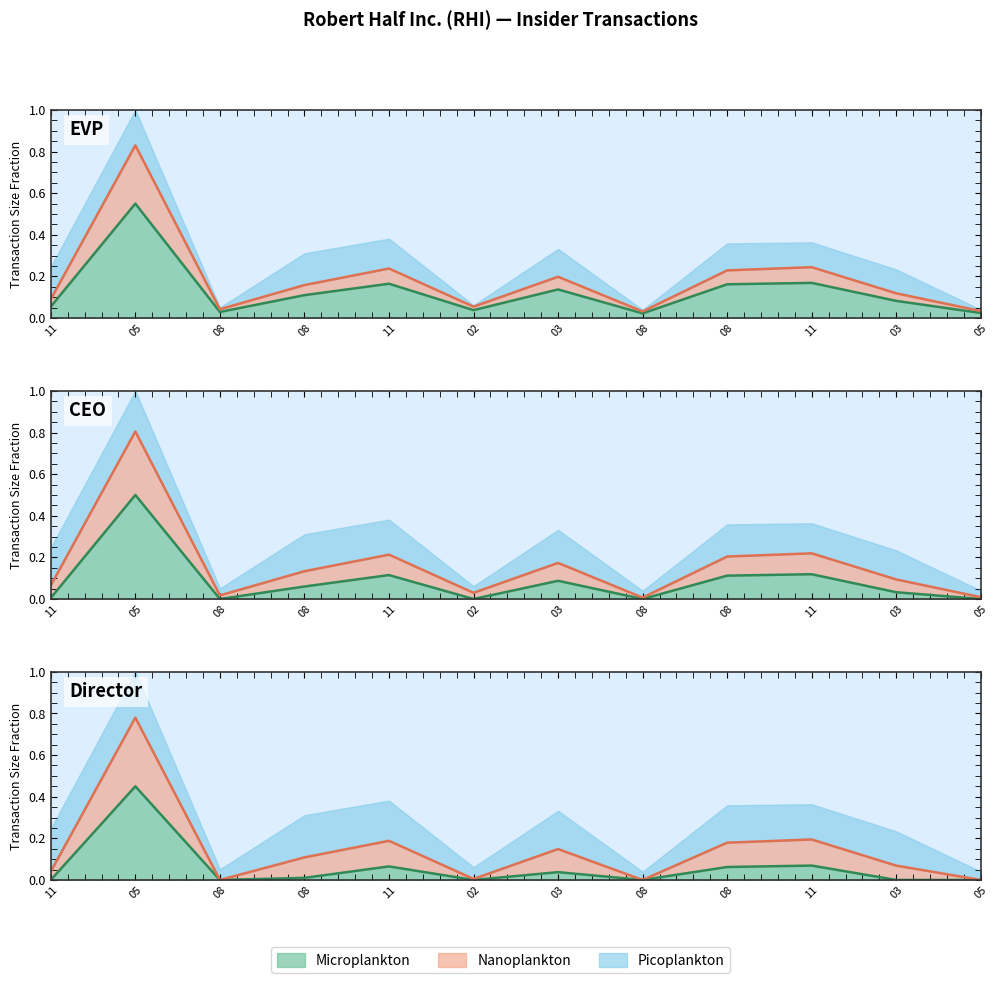

Which has a higher value, 11 or 08?

11